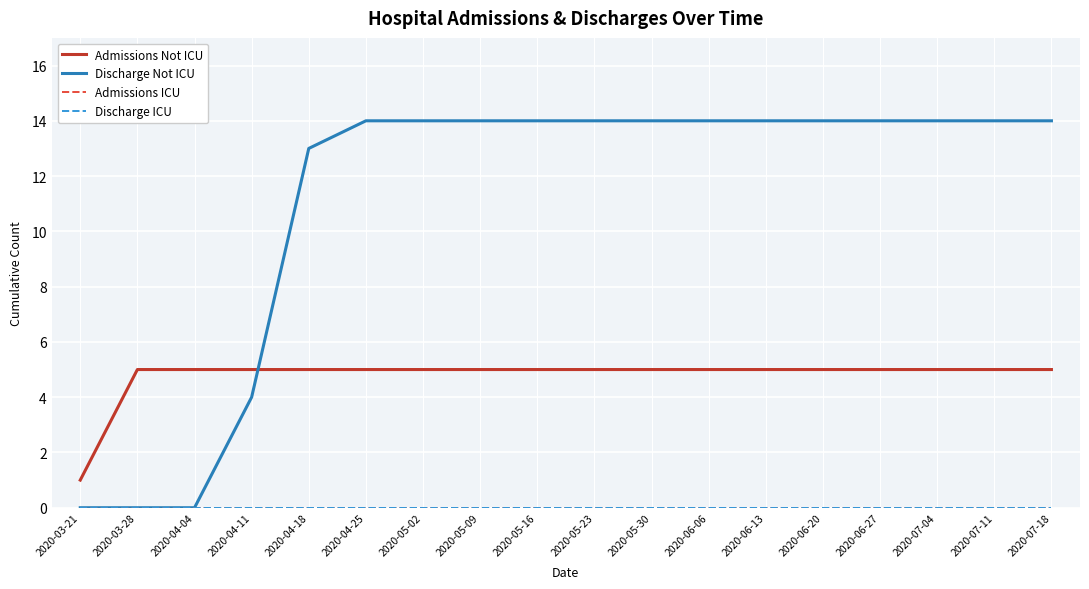

Which category has the highest value in the Admissions Not ICU series?

2020-03-28